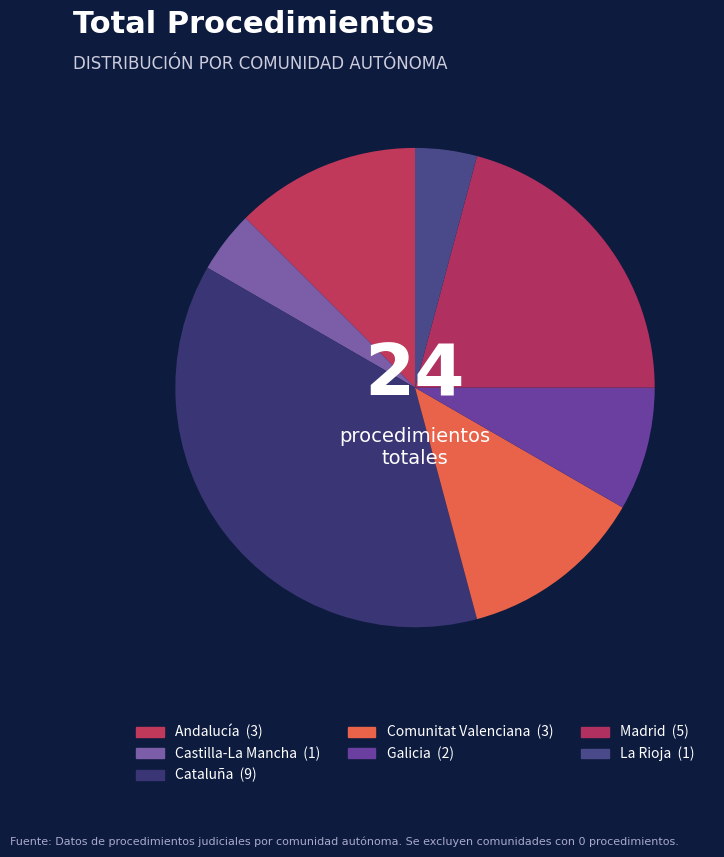

To the nearest percent, what portion does Madrid represent?

21%